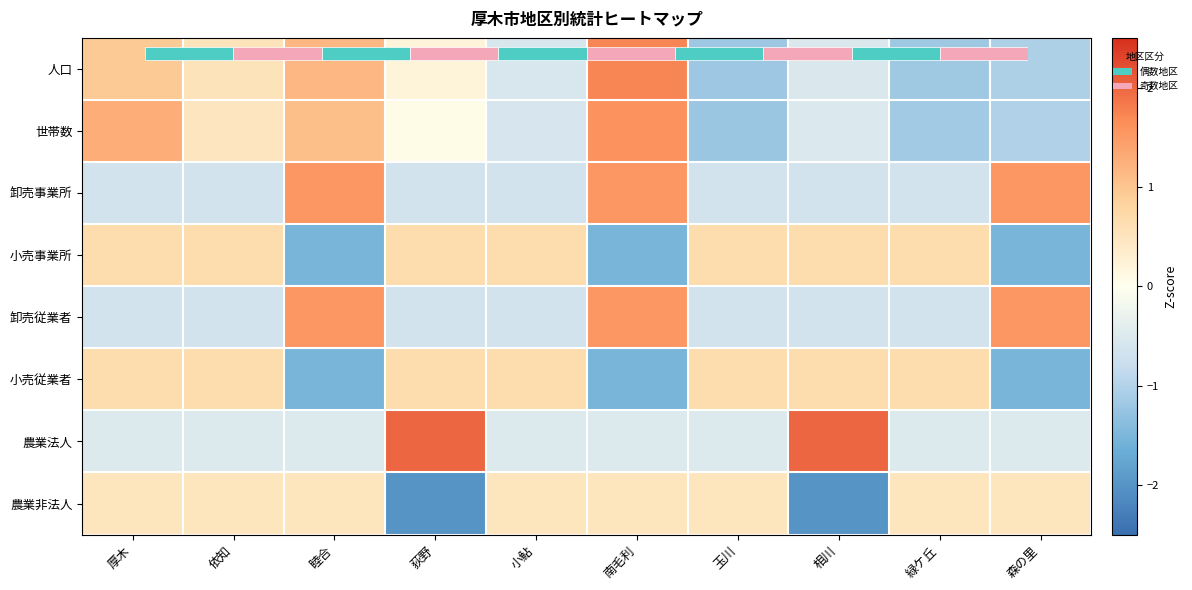

Is the value of 小売事業所 at 睦合 greater than the value of 人口 at 相川?

No